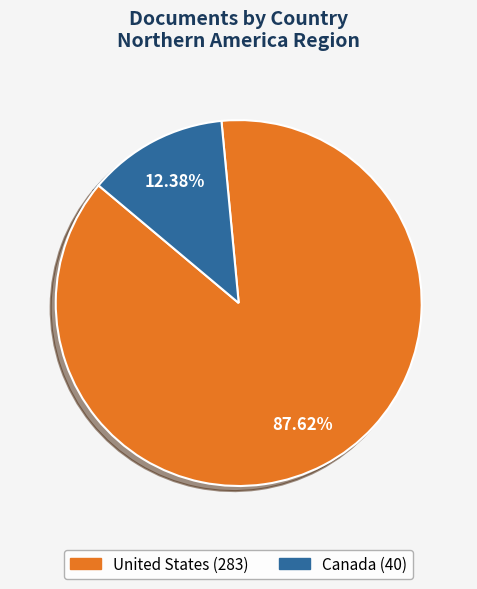

To the nearest percent, what is the average slice percentage?

50%